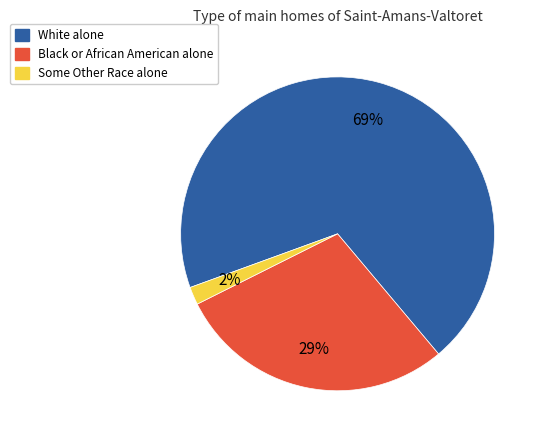

Combined, do Black or African American alone and Some Other Race alone account for over 50%?

No